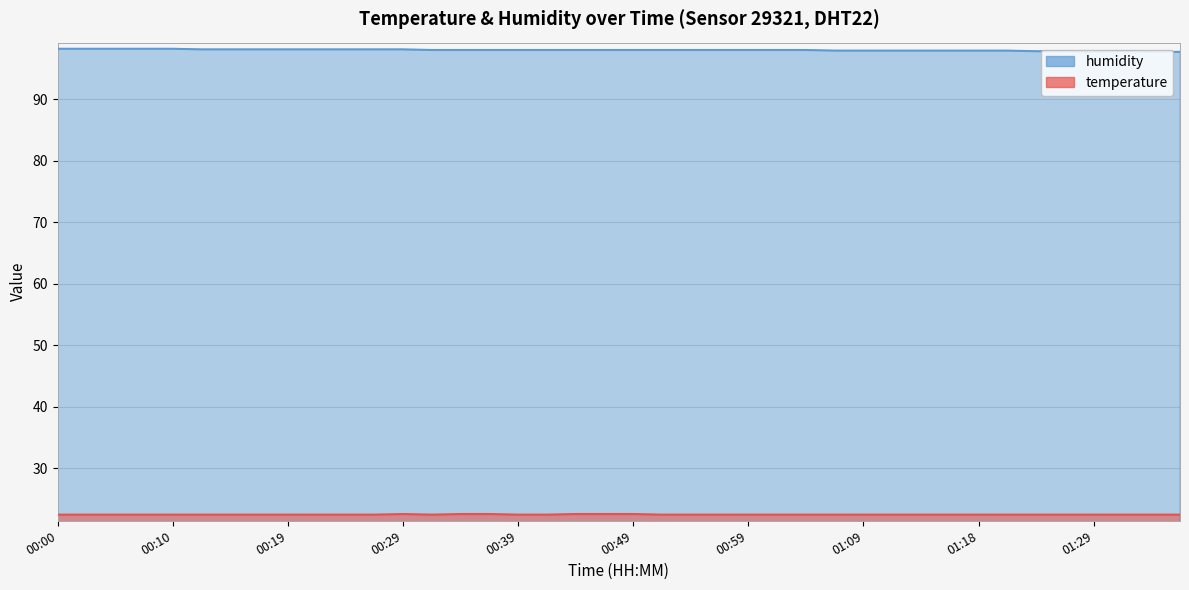

What is the average value of the temperature series?

22.5